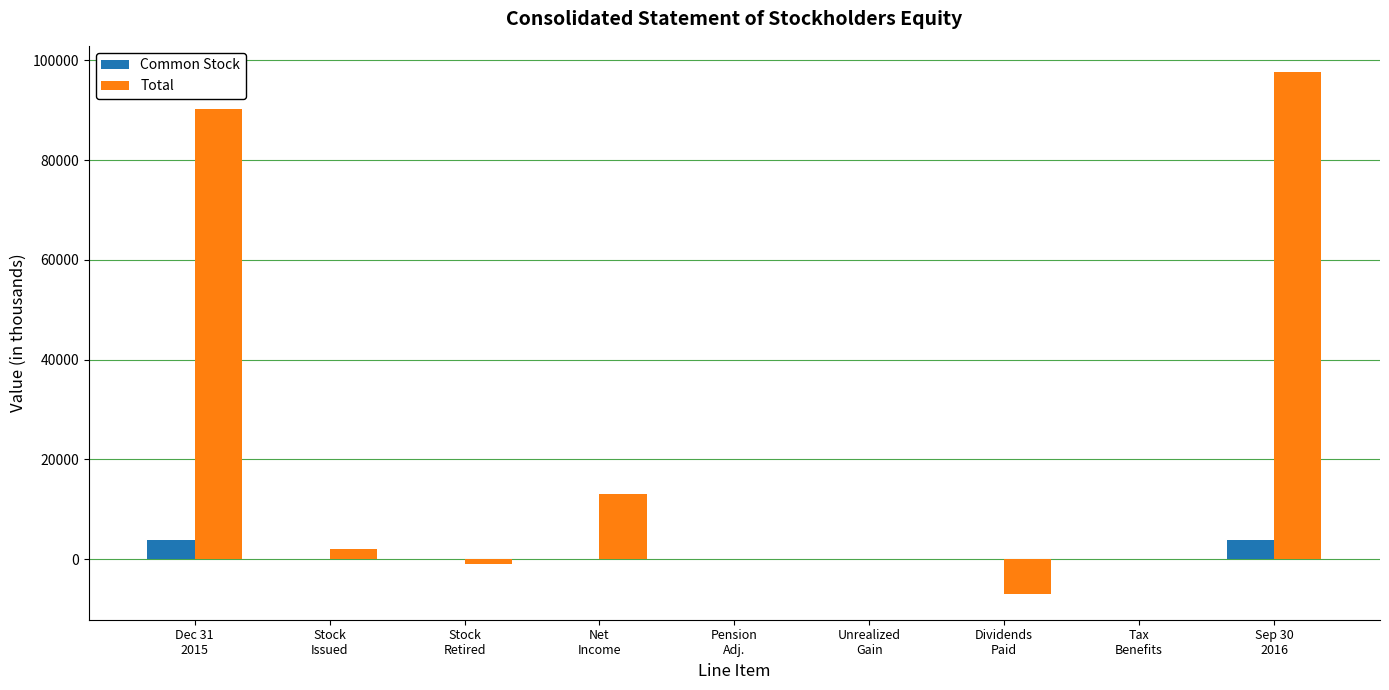

What is the spread (max minus min) of values at Sep 30
2016?

93832